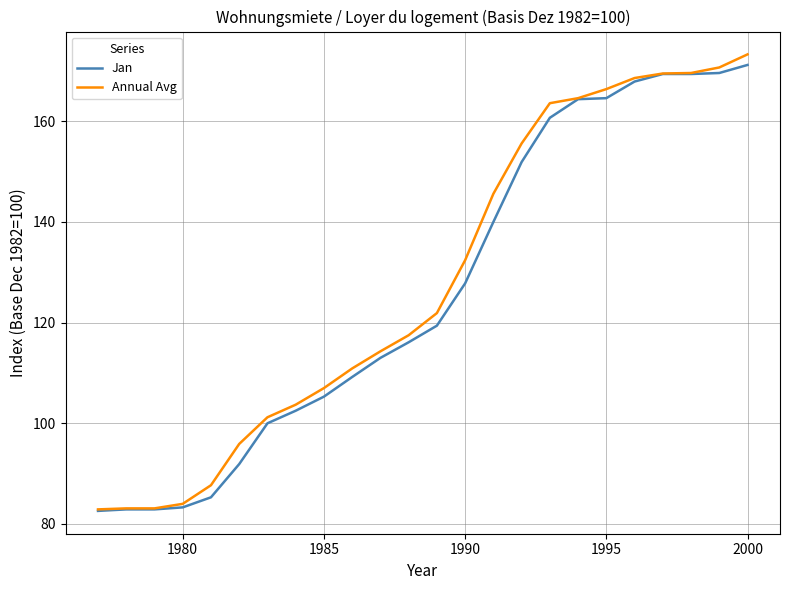

What is the highest value of the Annual Avg series?

173.3